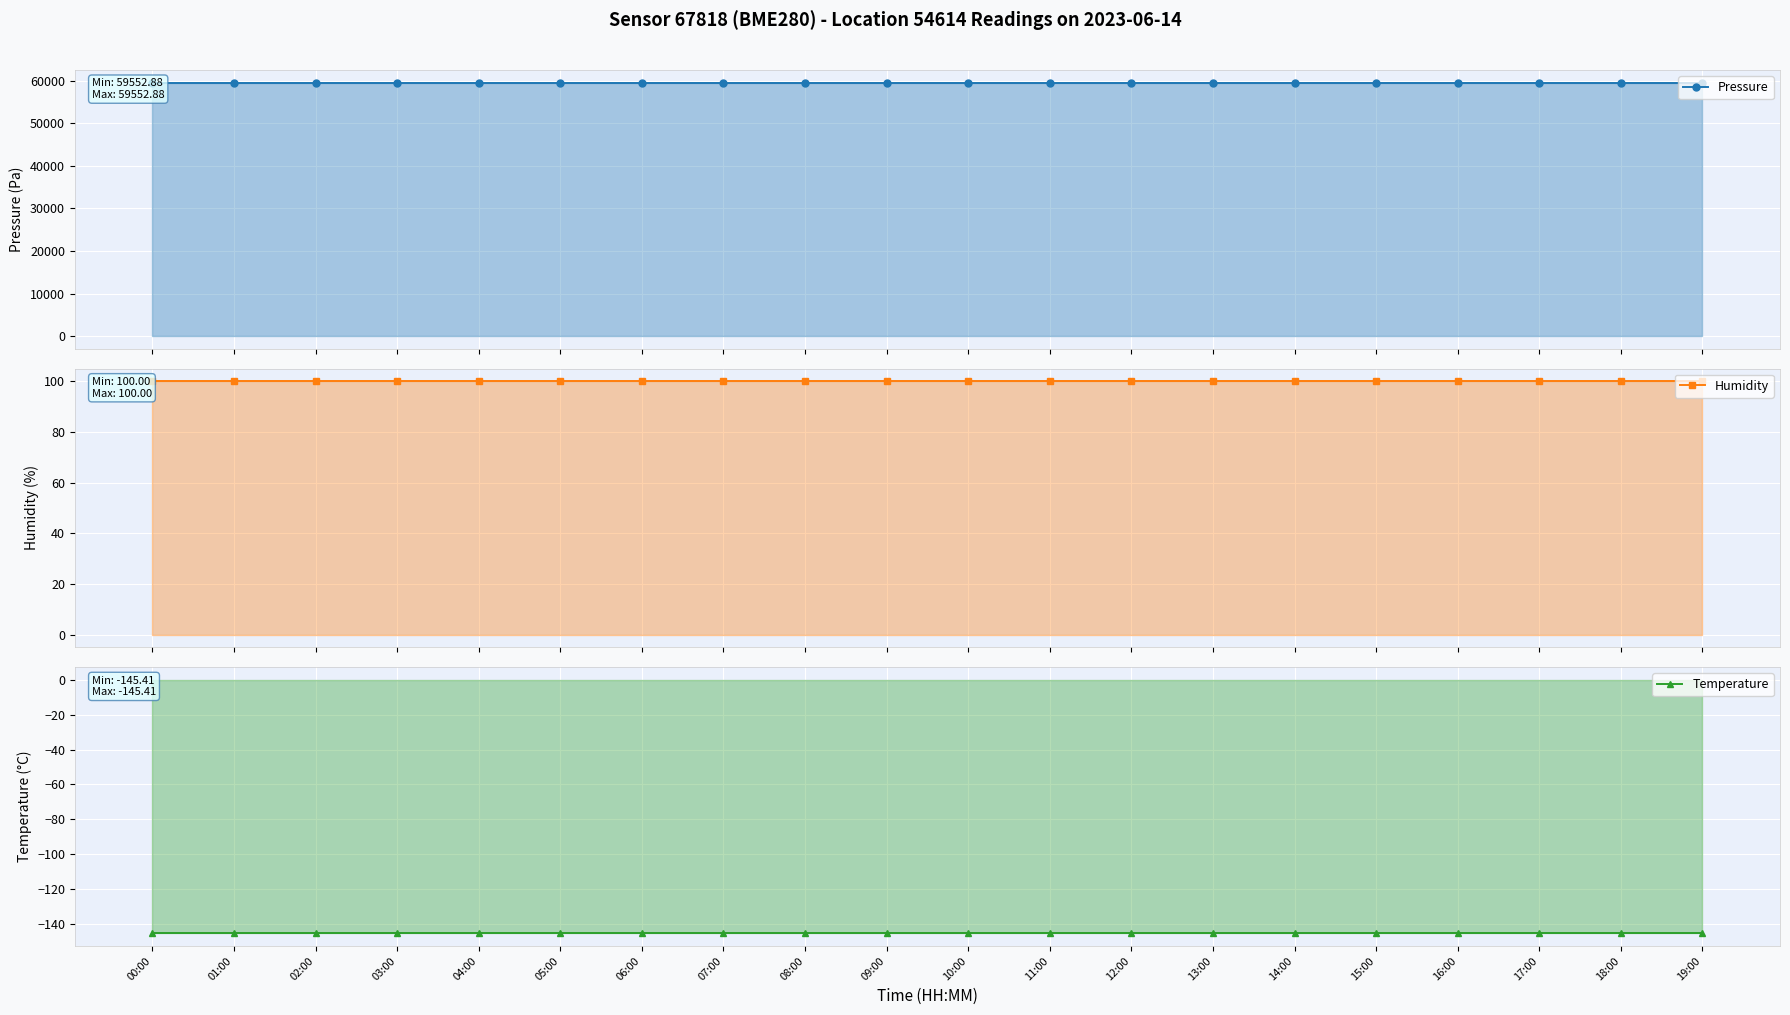

What position from the left is 08:00?

9